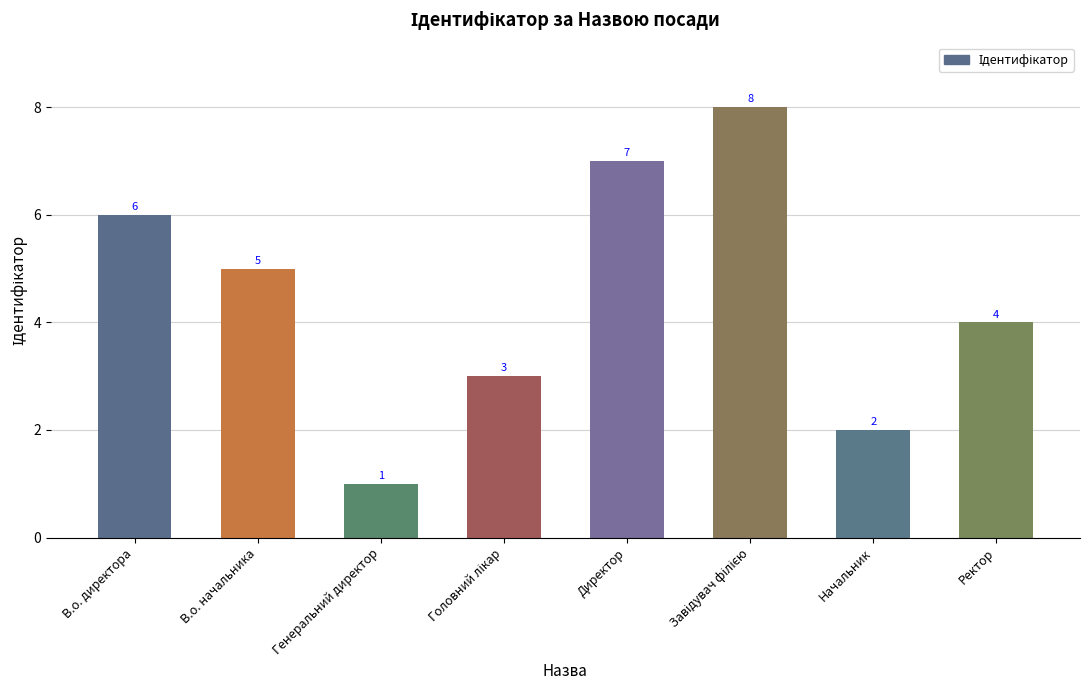

What is the change in value from В.о. начальника to Ректор?

-1